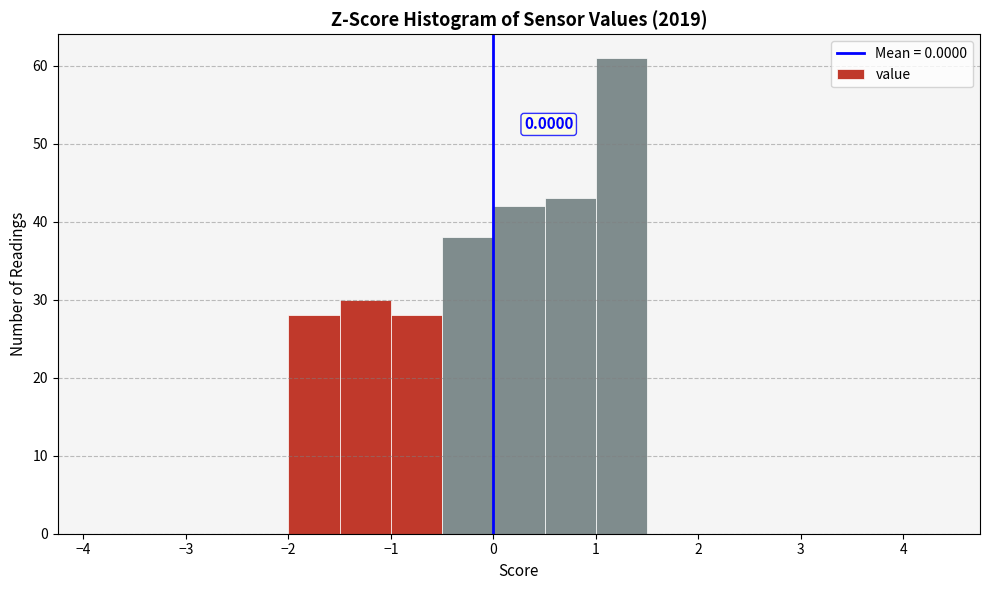

Over which range of the x-axis is the bar tallest?

1.0 to 1.5